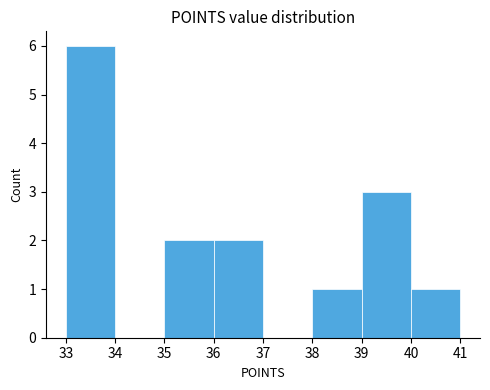

How tall is the bar that spans 33 to 34 on the x-axis? The values are not printed on the chart, so give them approximately, as read against the axis.

6